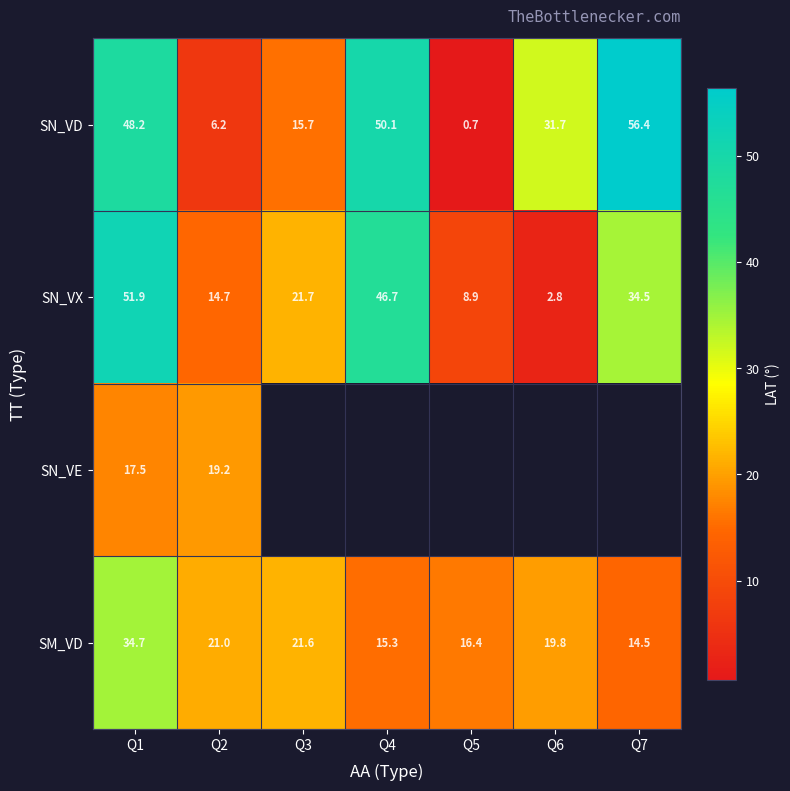

What is the approximate value of SM_VD at Q3?

21.6